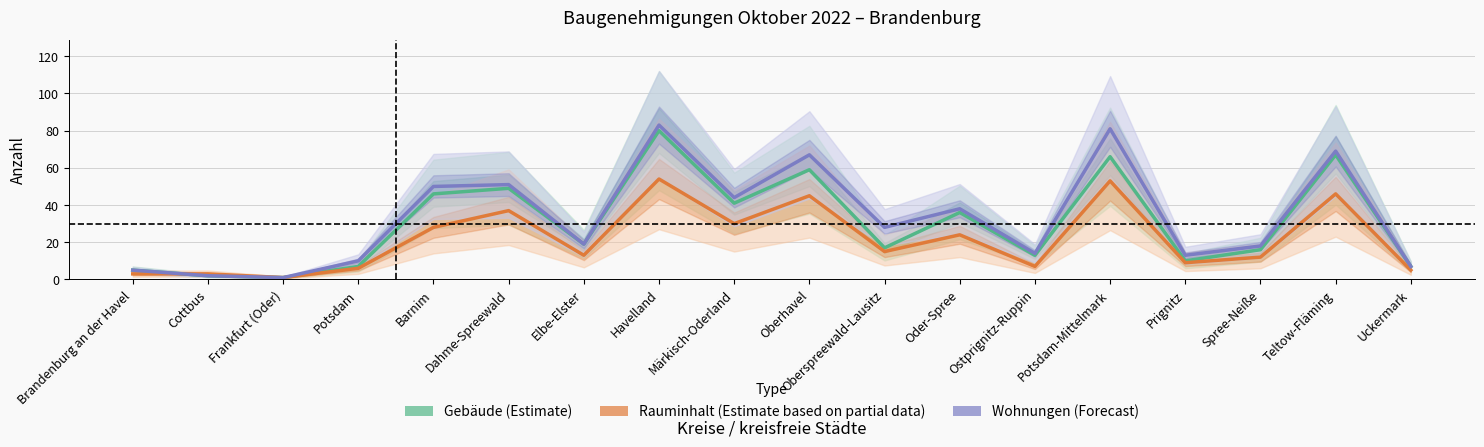

Between which two adjacent categories do Gebäude (Estimate) and Rauminhalt (Estimate based on partial data) first intersect?

Brandenburg an der Havel and Cottbus